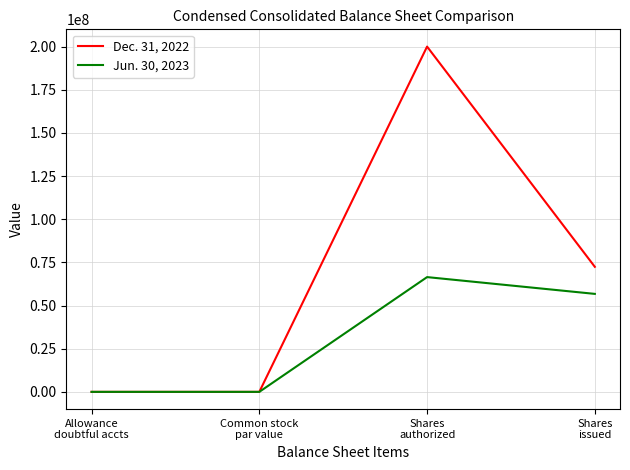

How many interior local peaks does the Dec. 31, 2022 series have?

1